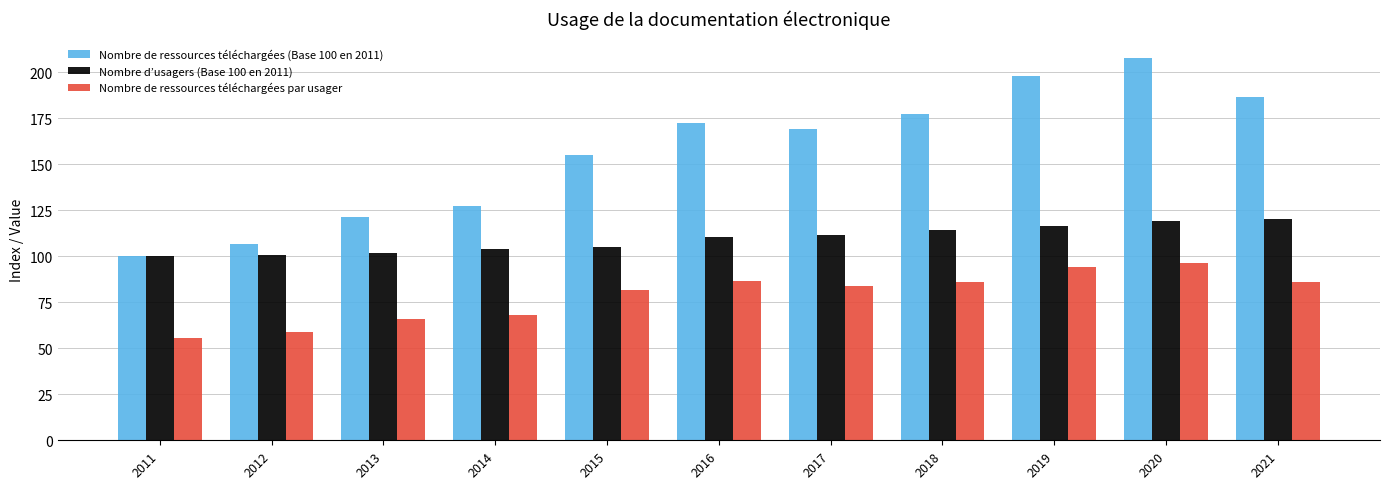

List the labels in order of Nombre de ressources téléchargées (Base 100 en 2011) value, smallest first.

2011, 2012, 2013, 2014, 2015, 2017, 2016, 2018, 2021, 2019, 2020